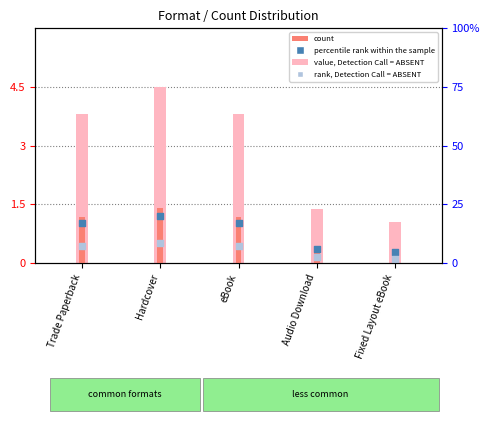

At how many categories does at least one series exceed 4?

1